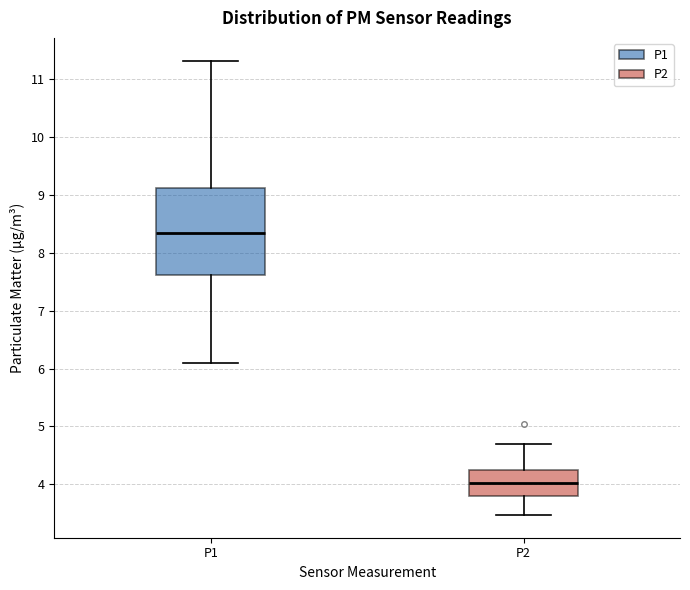

Where does the upper whisker of the box for P1 end on the y-axis? The values are not printed on the chart, so give them approximately, as read against the axis.

11.3